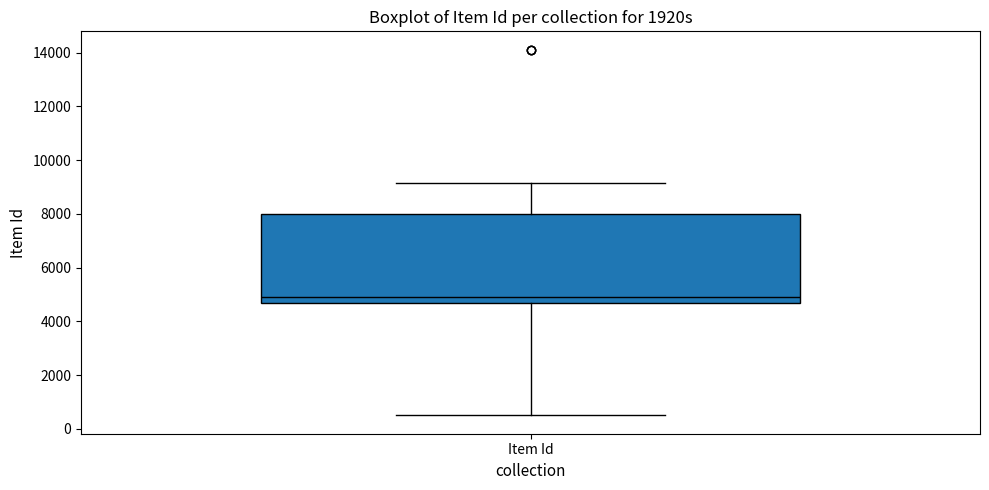

Read this box plot against the y-axis: the position of the median line, the range covered by the box, and the ends of both whiskers. The values are not printed on the chart, so give them approximately, as read against the axis.

median 5000, box 4600 to 8000, whiskers 400 to 9200